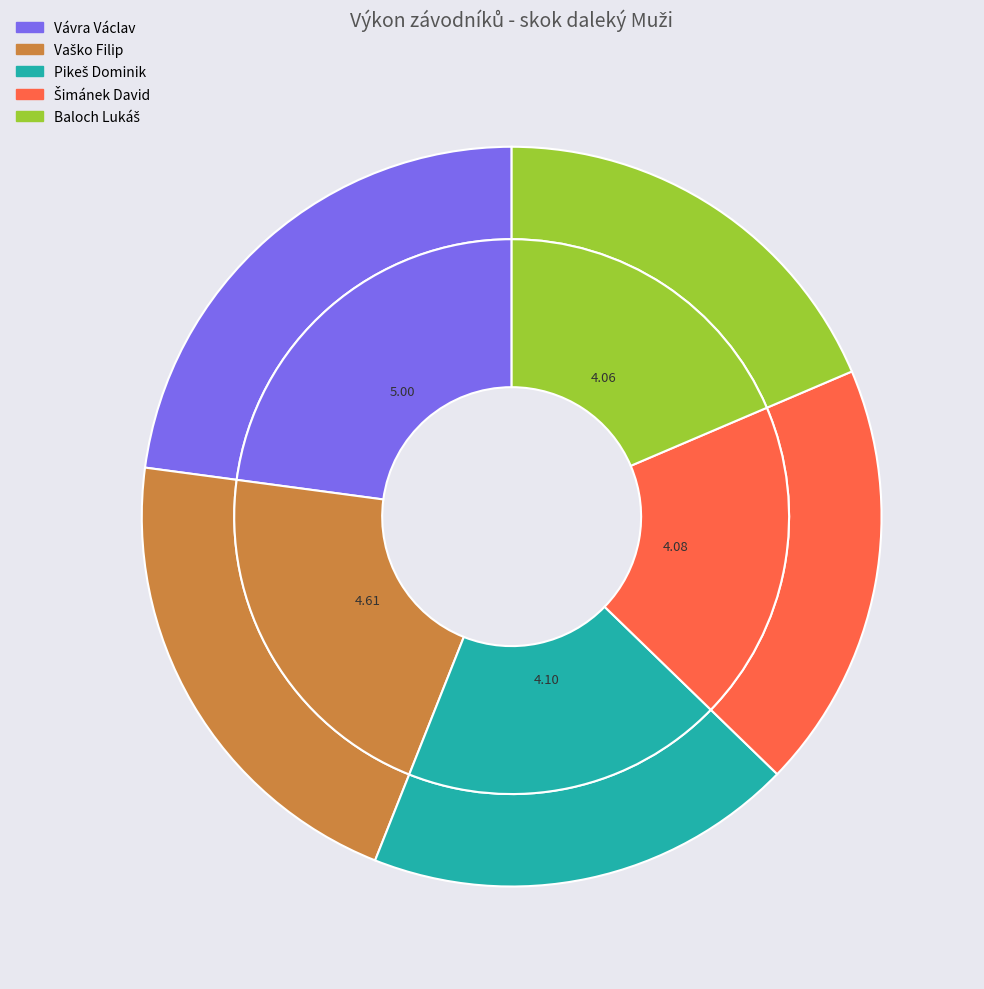

Rank the categories by value from lowest to highest.

Baloch Lukáš, Šimánek David, Pikeš Dominik, Vaško Filip, Vávra Václav